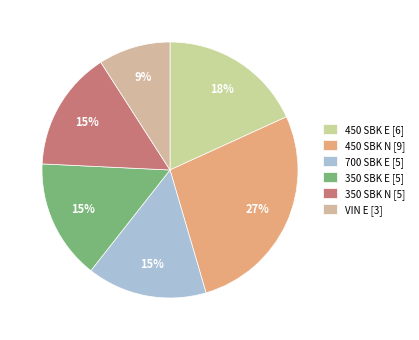

To the nearest percent, what is the difference between the largest and smallest slice percentages?

18%